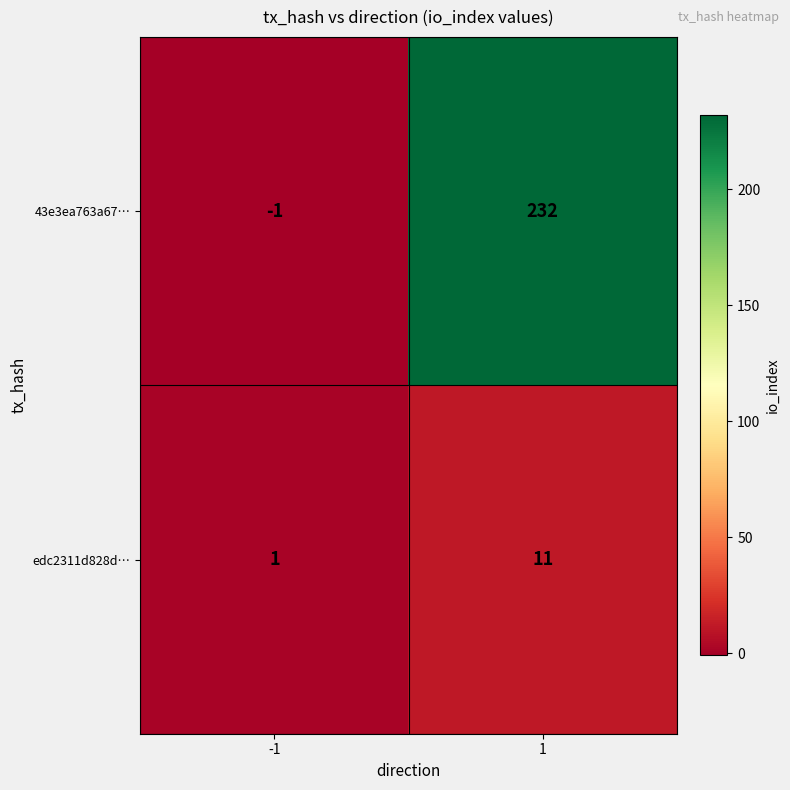

What is the total value across all series at 1?

243